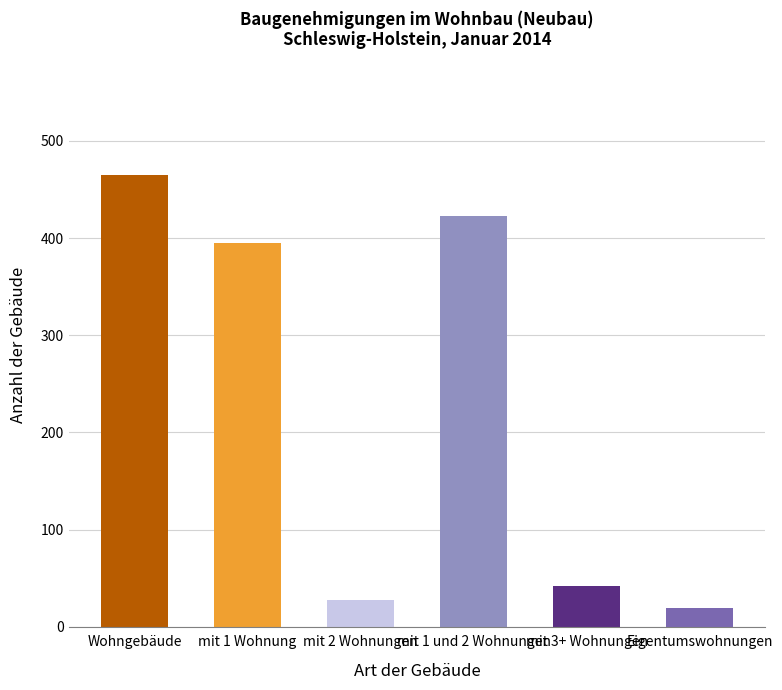

How many bars are there in total?

6